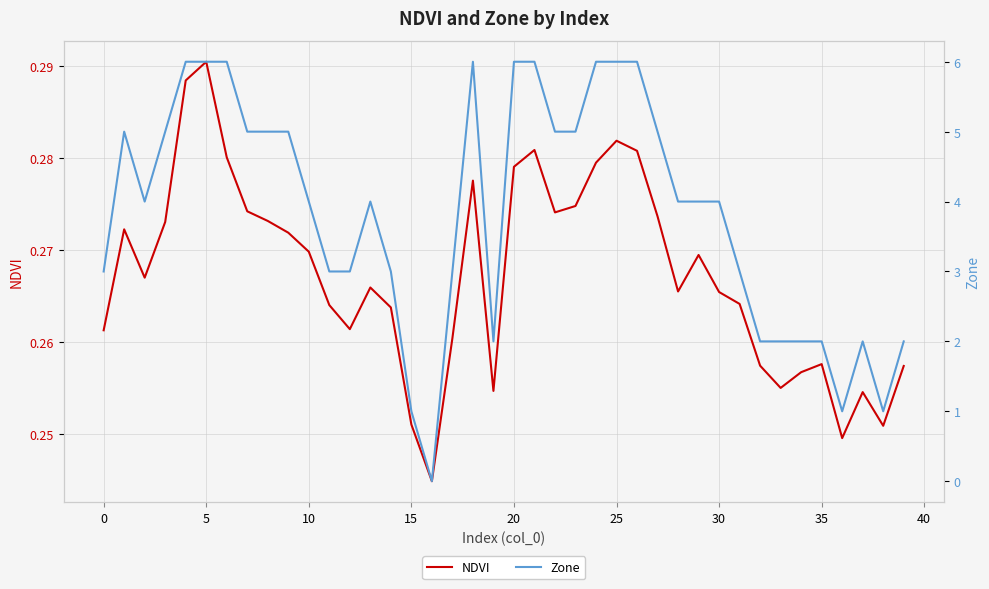

How many values in the Zone series are below 4?

17